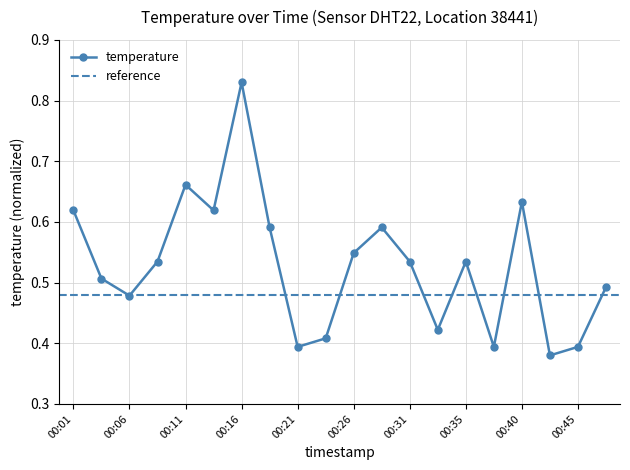

Count the number of categories in the chart.

20